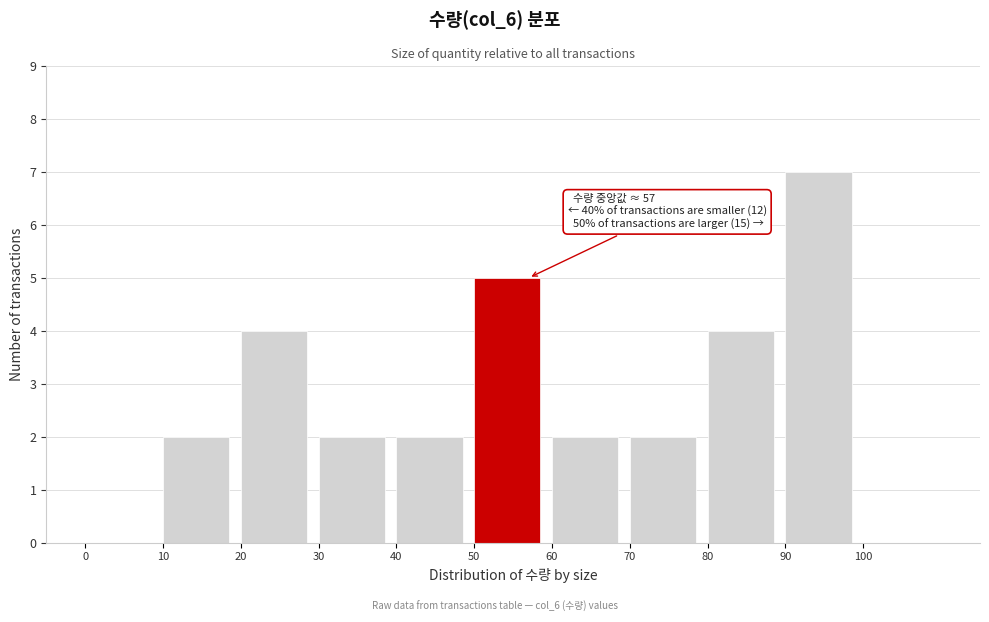

Which range on the x-axis has the tallest bar?

90 to 100